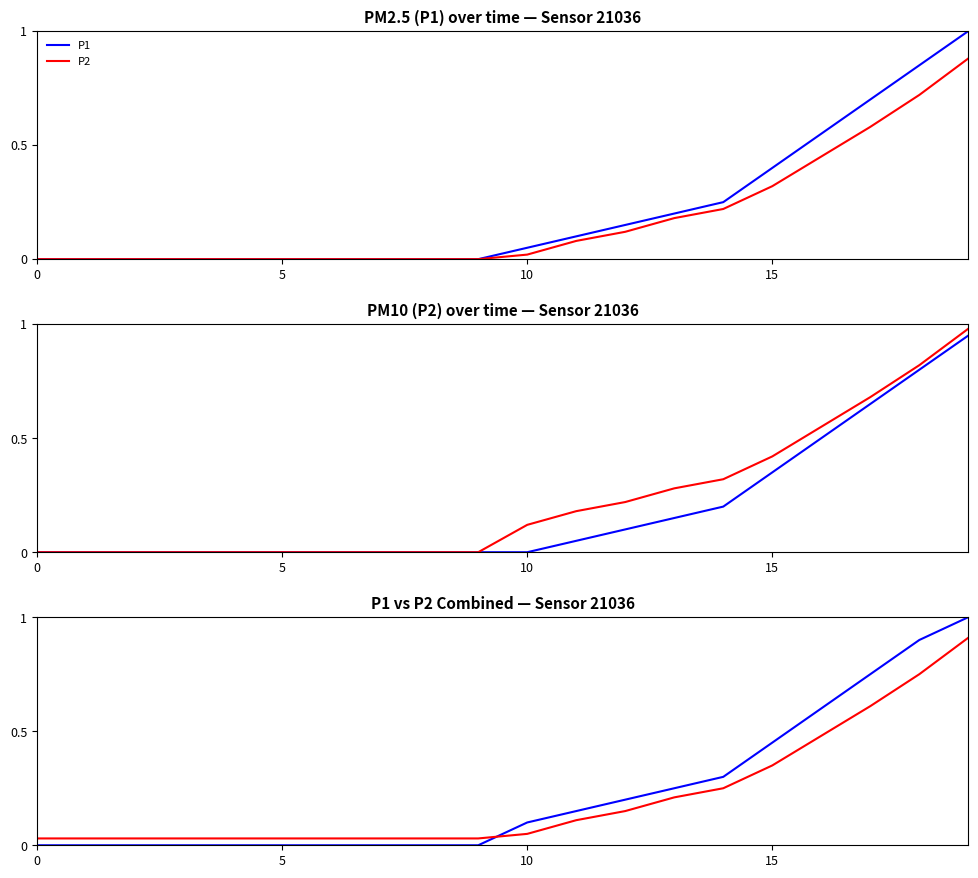

Which series has the largest range (max minus min)?

P1